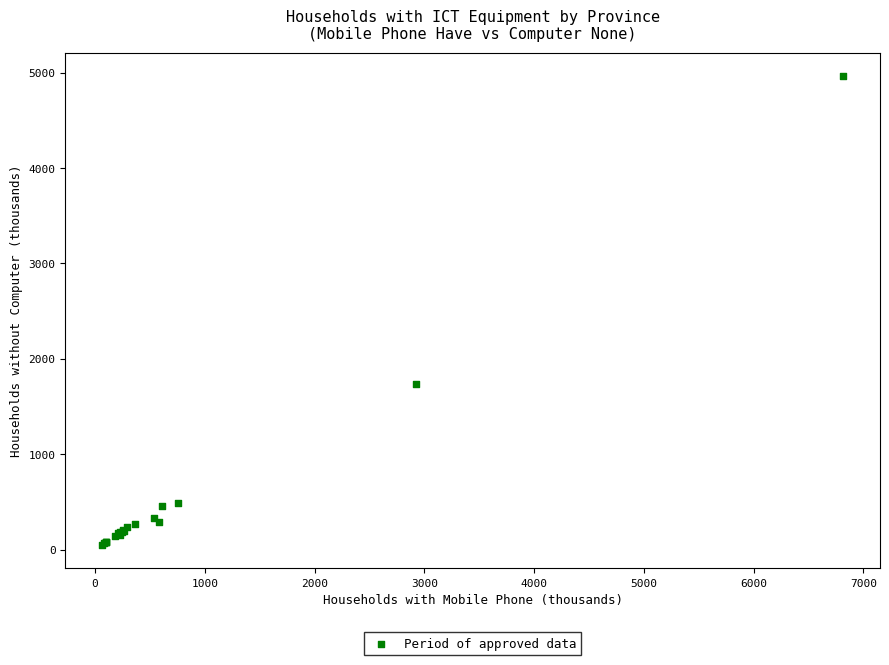

What Y value in the scatter plot is closest to 2506?

1738.9